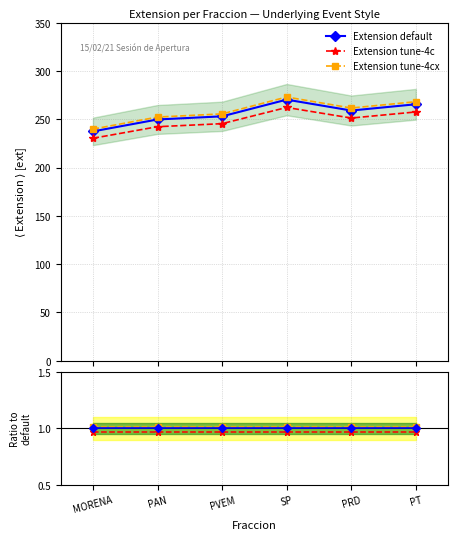

Between SP and PT, which series saw the biggest shift?

Extension tune-4cx